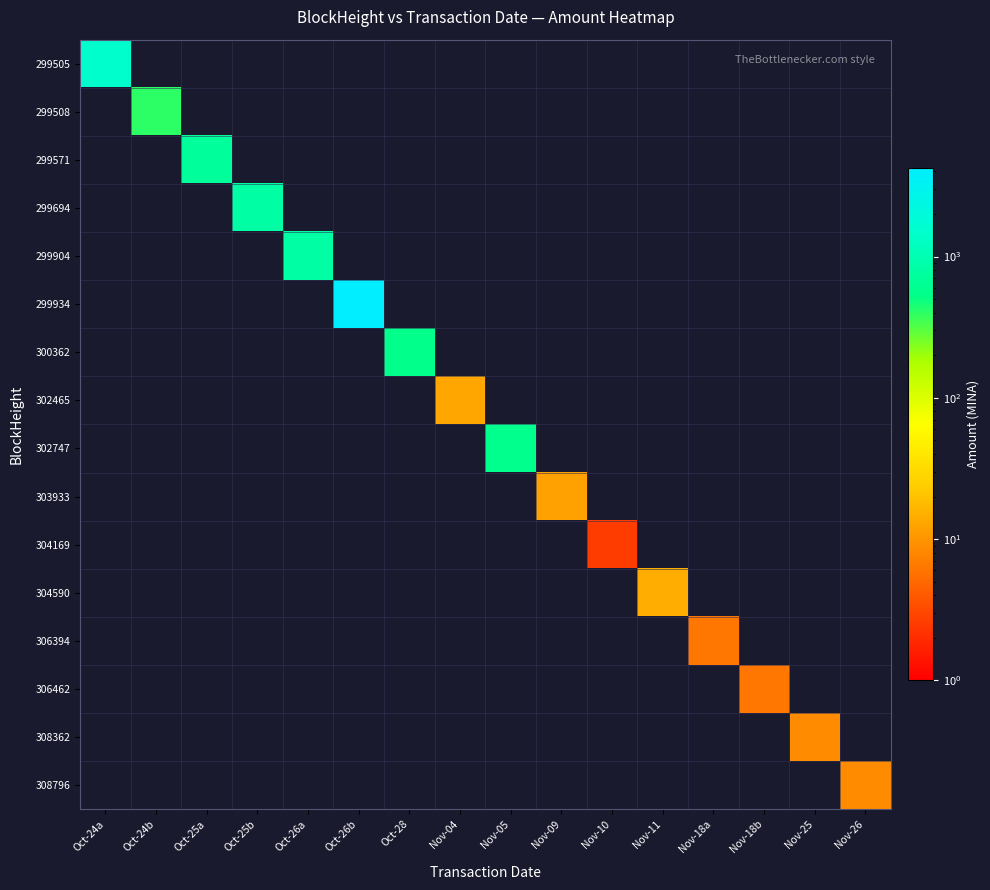

List the series in order of their peak value, highest first.

299934, 299505, 299694, 299904, 299571, 302747, 300362, 299508, 304590, 302465, 303933, 308362, 308796, 306394, 306462, 304169